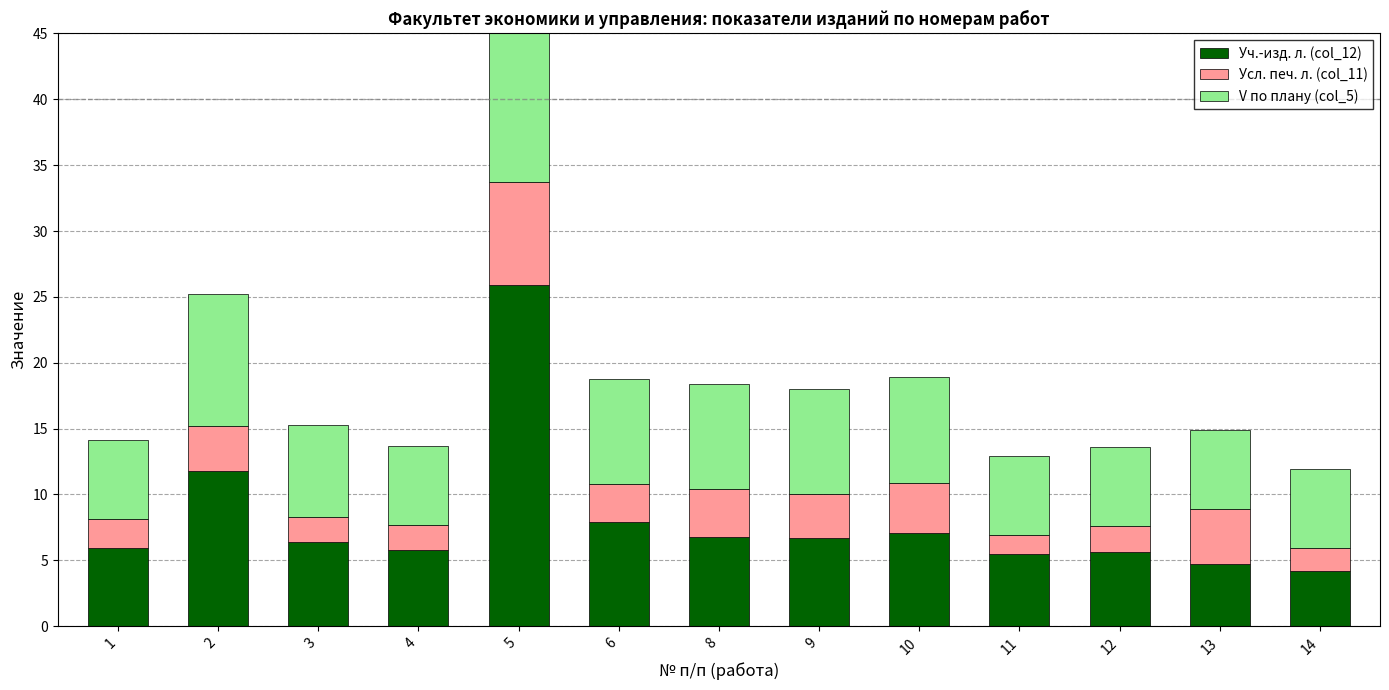

At which label does Уч.-изд. л. (col_12) reach its minimum?

14